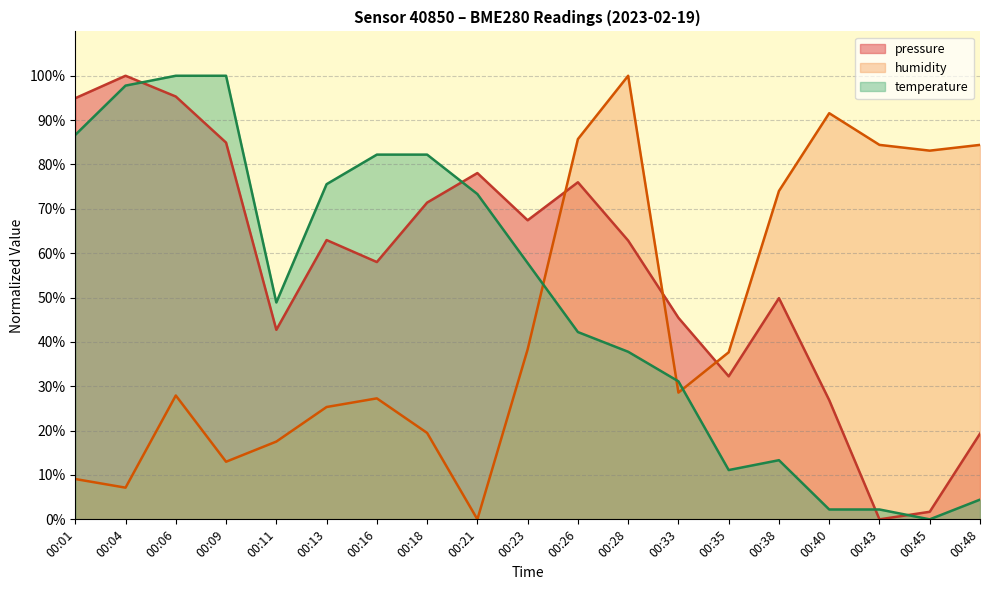

Which series ends up on top after the final intersection of humidity and temperature?

humidity